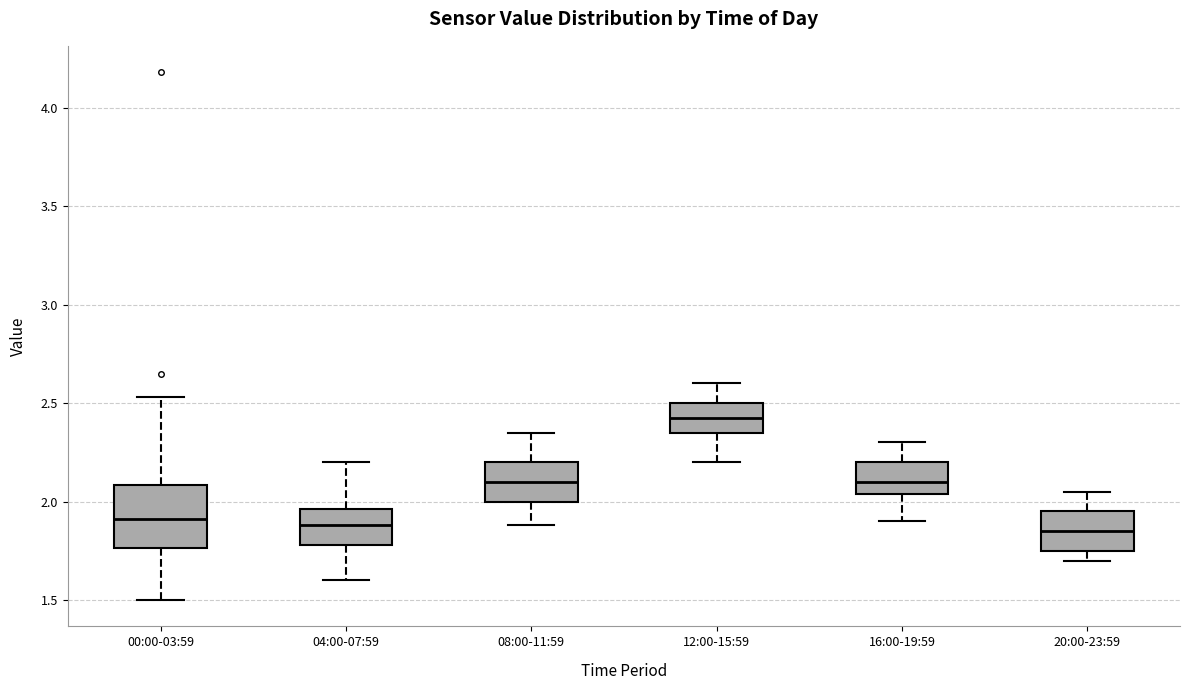

Reading left to right, read every box against the y-axis: the position of its median line, the range the box covers, and the ends of its whiskers. The values are not printed on the chart, so give them approximately, as read against the axis.

00:00-03:59: median 1.90, box 1.75 to 2.10, whiskers 1.50 to 2.55
04:00-07:59: median 1.90, box 1.80 to 1.95, whiskers 1.60 to 2.20
08:00-11:59: median 2.10, box 2.00 to 2.20, whiskers 1.90 to 2.35
12:00-15:59: median 2.45, box 2.35 to 2.50, whiskers 2.20 to 2.60
16:00-19:59: median 2.10, box 2.05 to 2.20, whiskers 1.90 to 2.30
20:00-23:59: median 1.85, box 1.75 to 1.95, whiskers 1.70 to 2.05